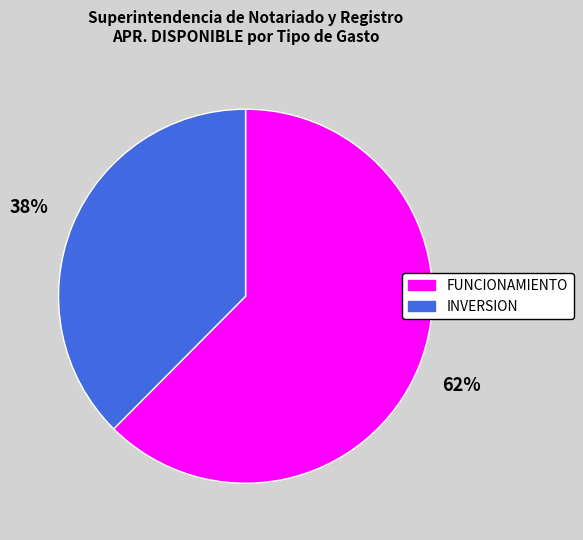

Is there a majority slice in this chart?

Yes